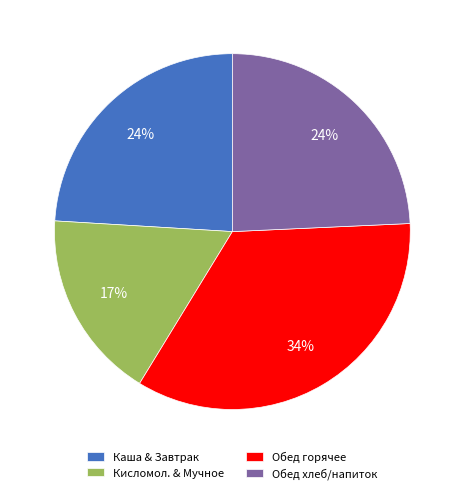

To the nearest percent, what is the average slice percentage?

25%